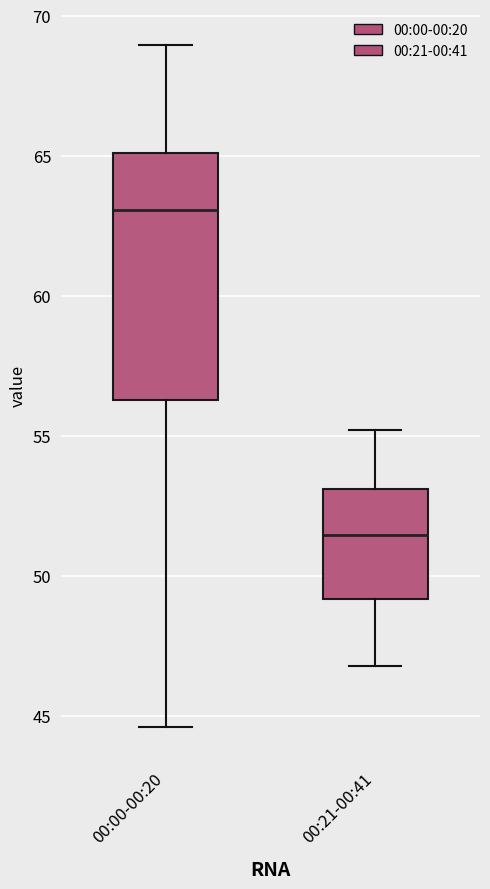

Where does the median line of the box for 00:21-00:41 sit on the y-axis? The values are not printed on the chart, so give them approximately, as read against the axis.

51.5